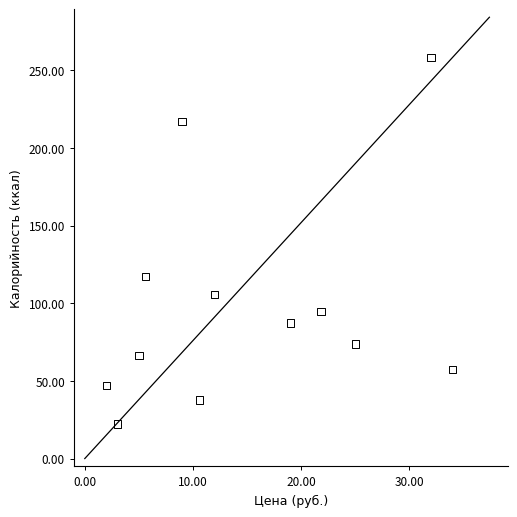

What is the range of X values (max minus min)?

32.0